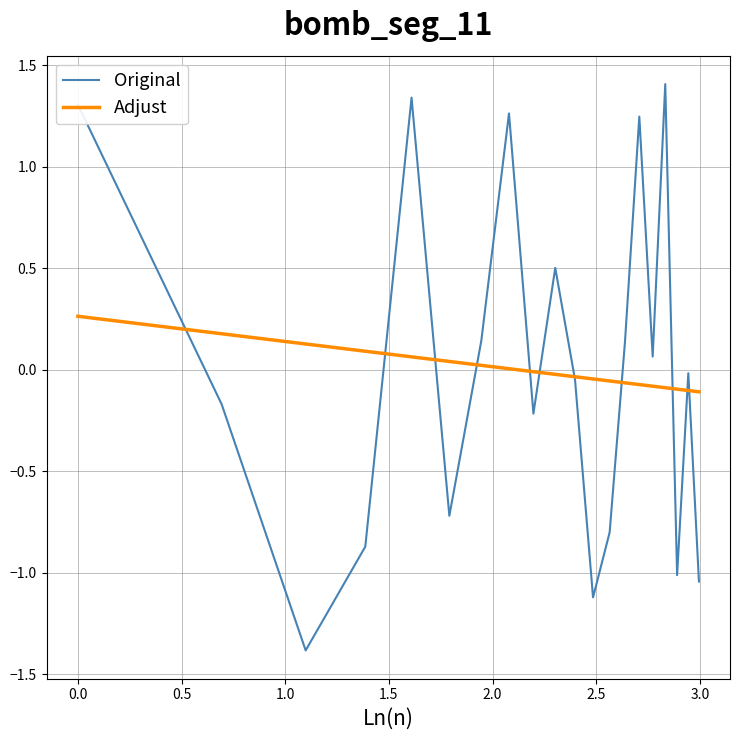

Does the chart display data point markers on the line(s)?

No